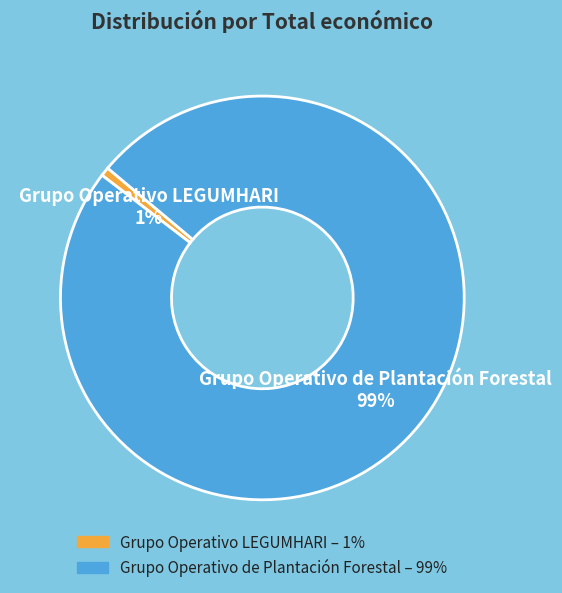

Rank the categories by value from lowest to highest.

Grupo Operativo LEGUMHARI, Grupo Operativo de Plantación Forestal